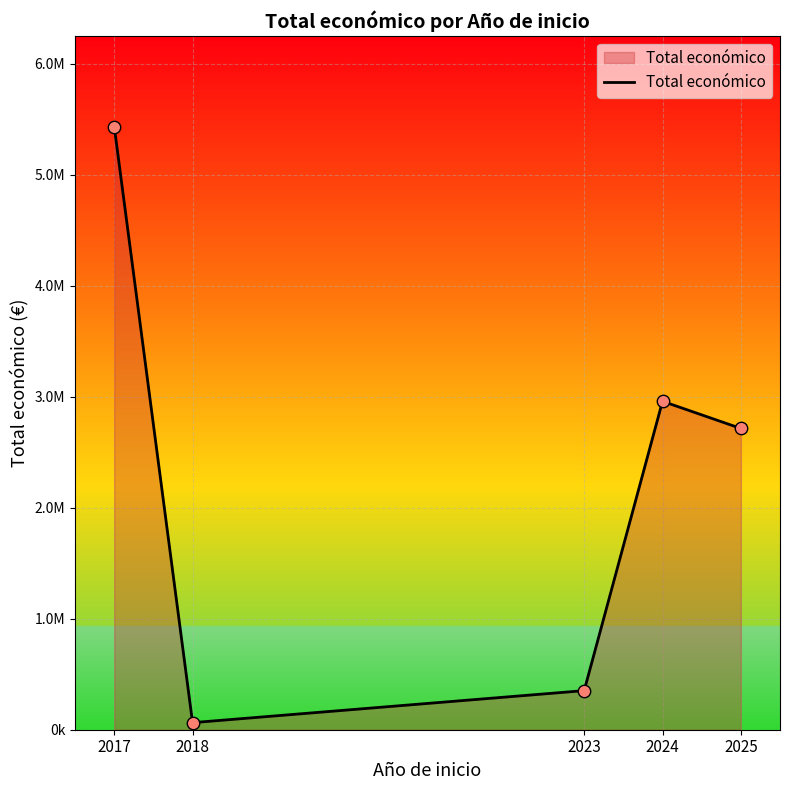

What is the change in value from 2017 to 2018?

-5369892.0